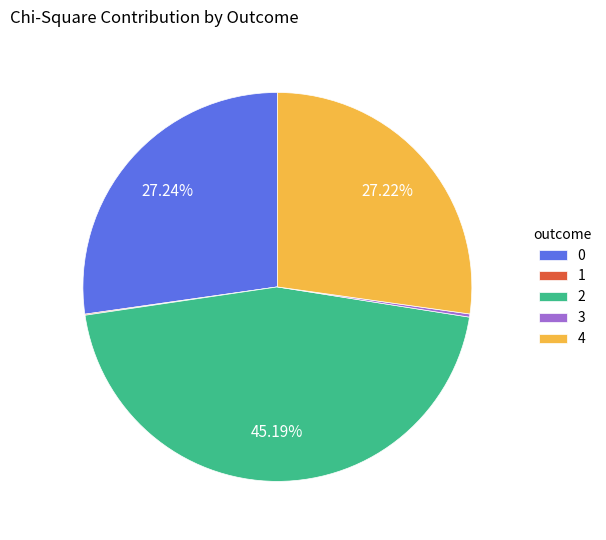

What percentage is the 4 slice, to the nearest percent?

27%